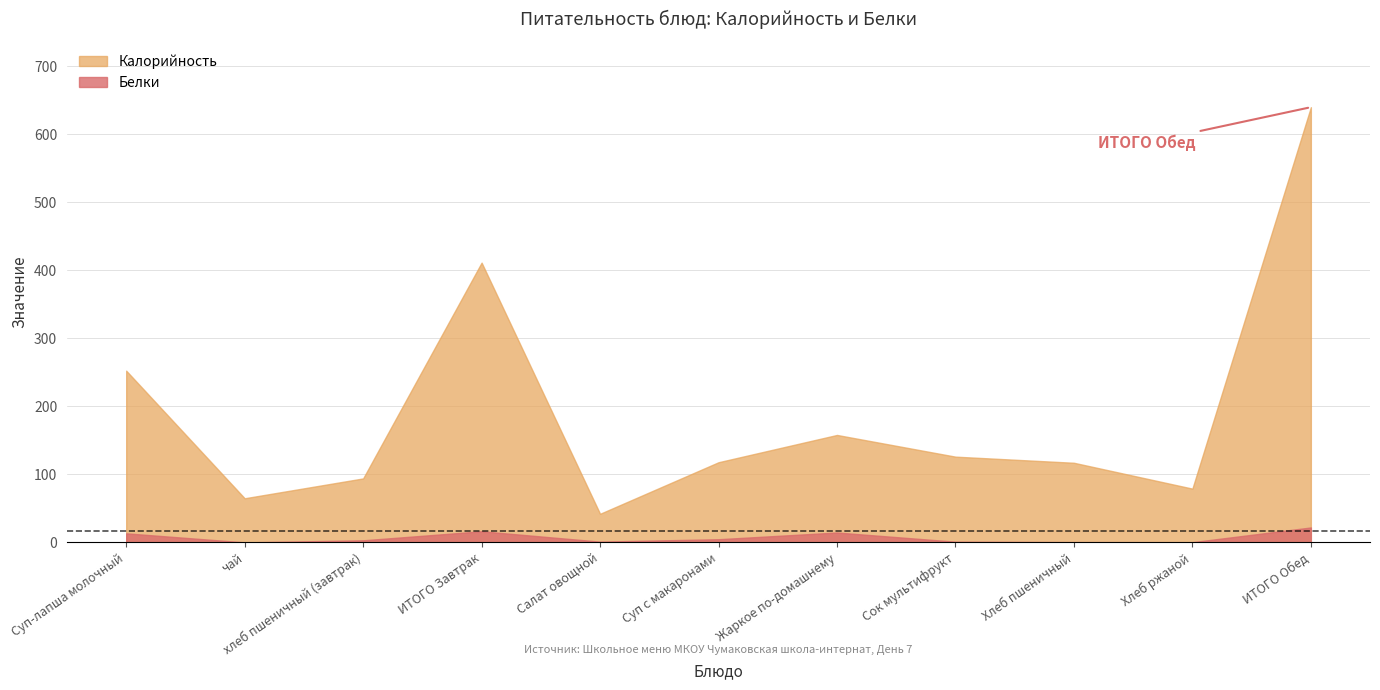

Between Суп-лапша молочный and хлеб пшеничный (завтрак), which series saw the biggest shift?

Калорийность